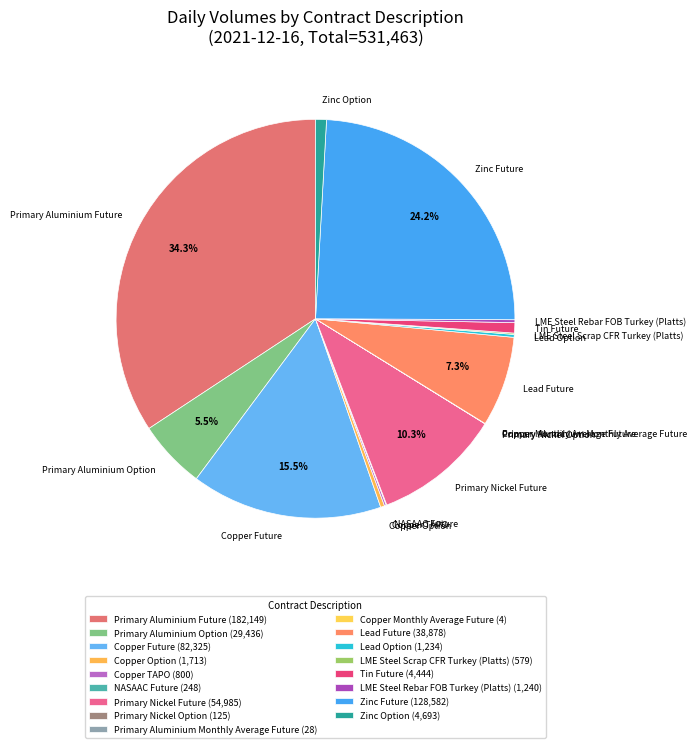

Is Zinc Option the majority of the pie?

No